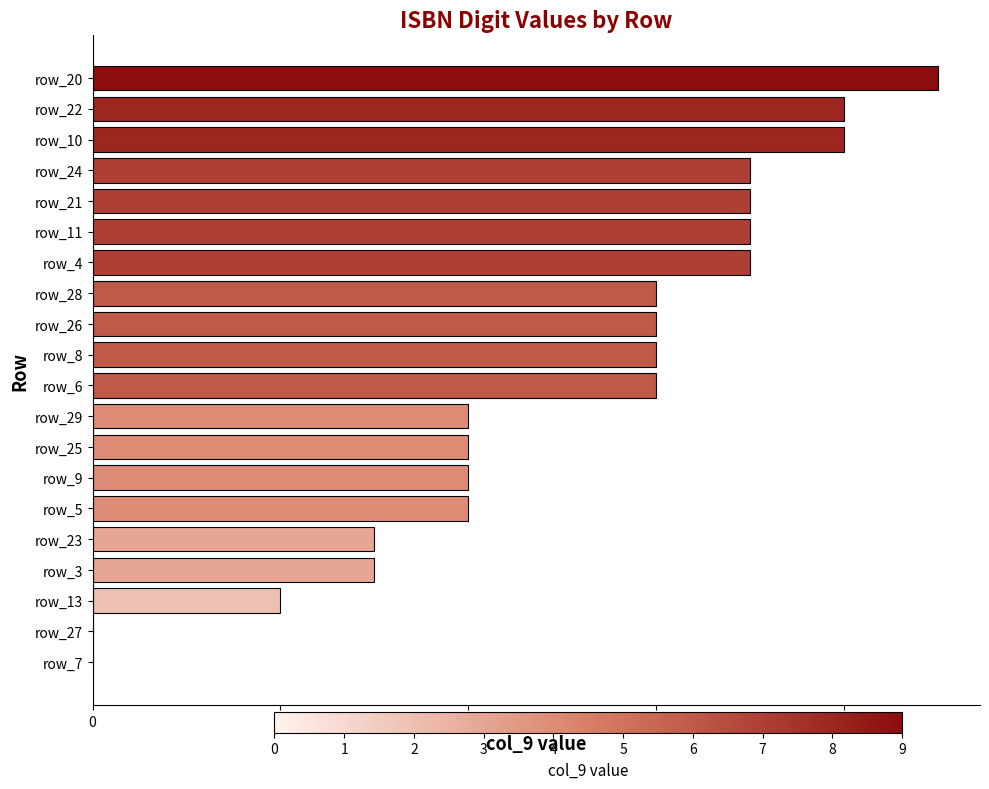

True or false: the data shows 9 at row_8.

False